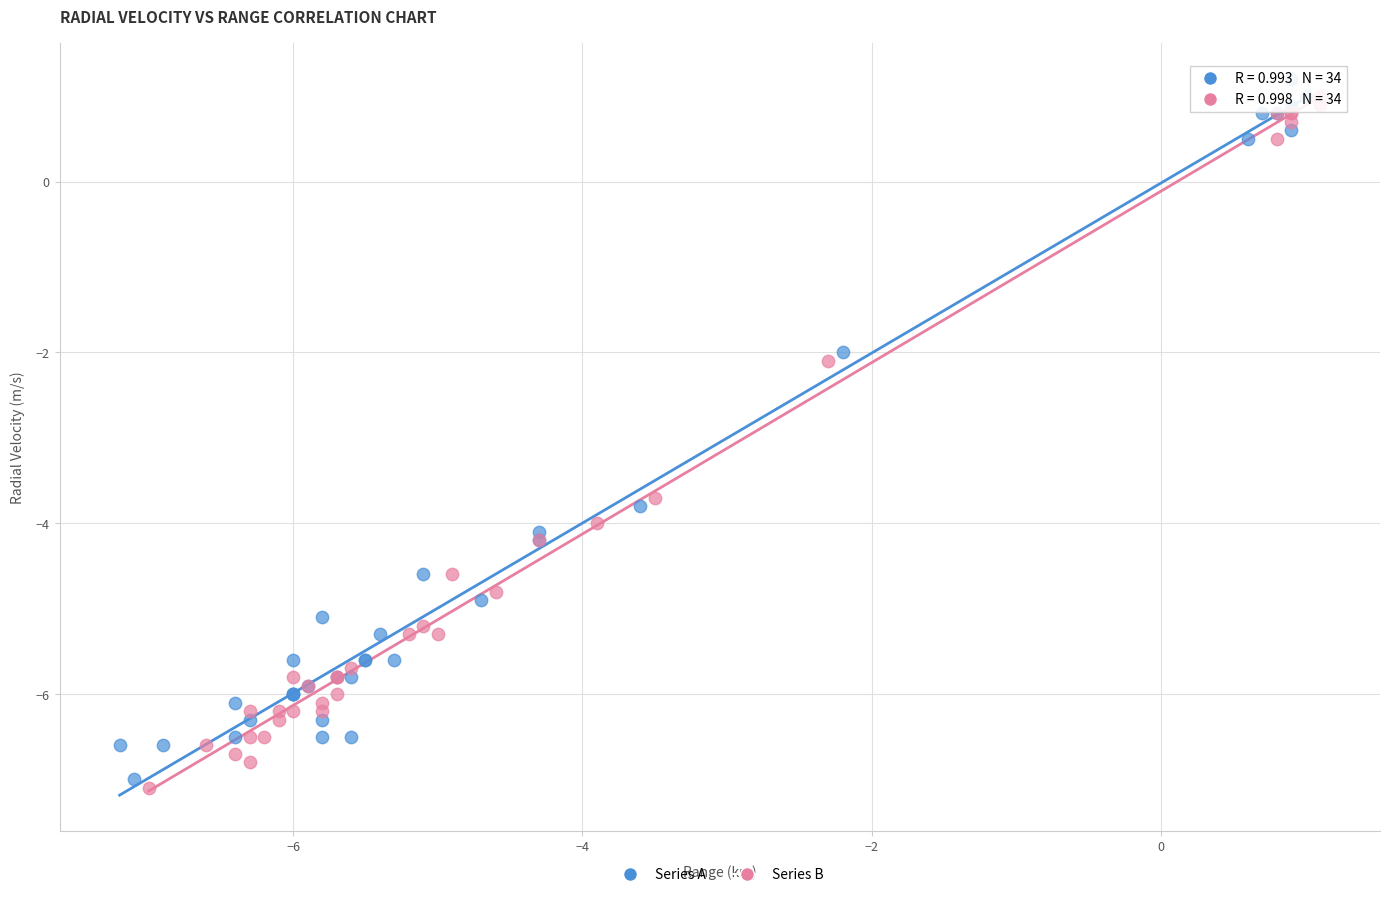

Which series contains the lowest Y value?

Series B